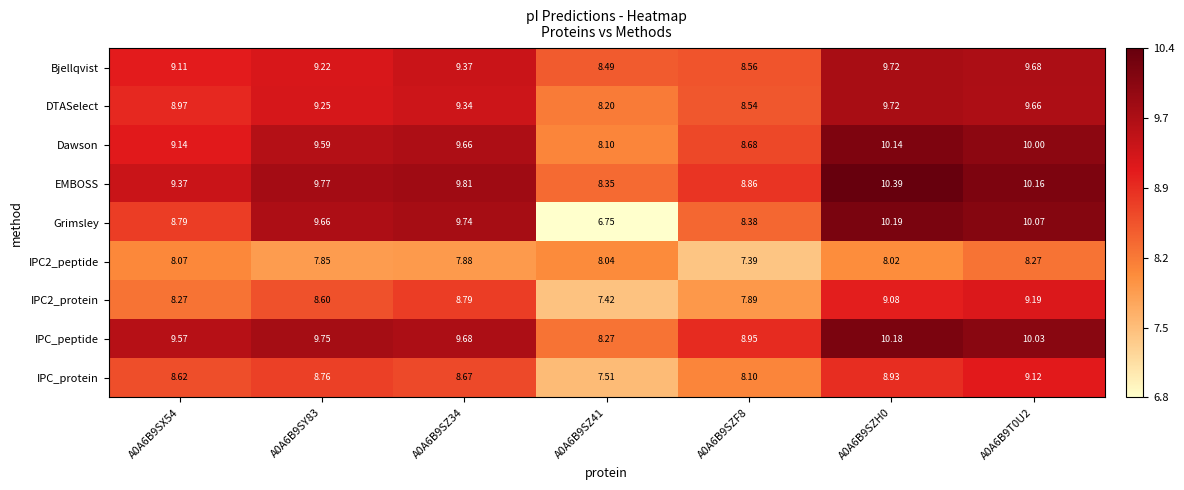

Which series has the largest total across all categories?

EMBOSS